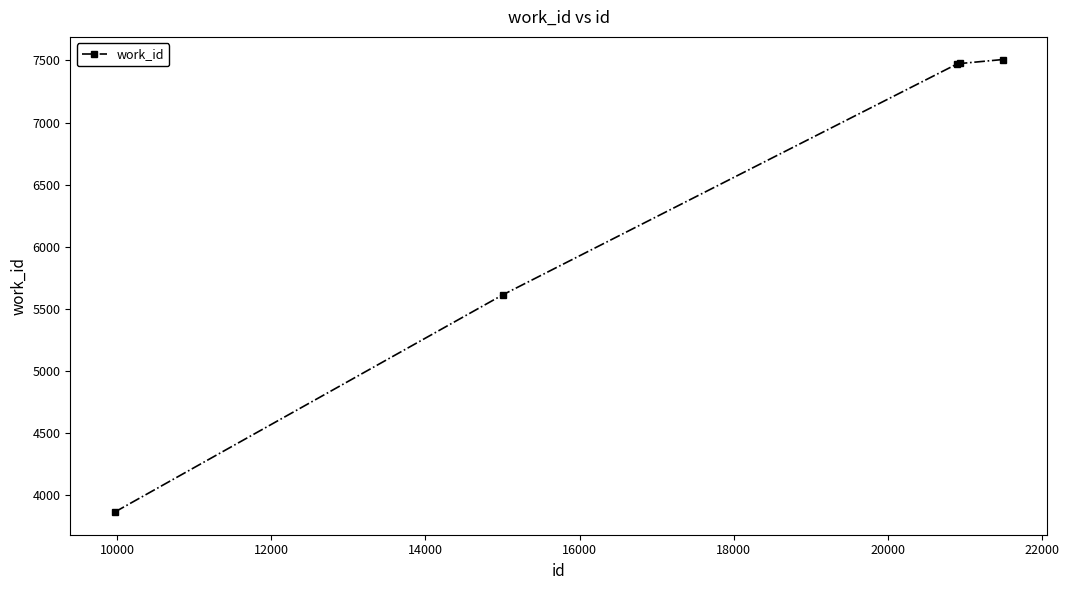

What is the smallest value displayed?

3866